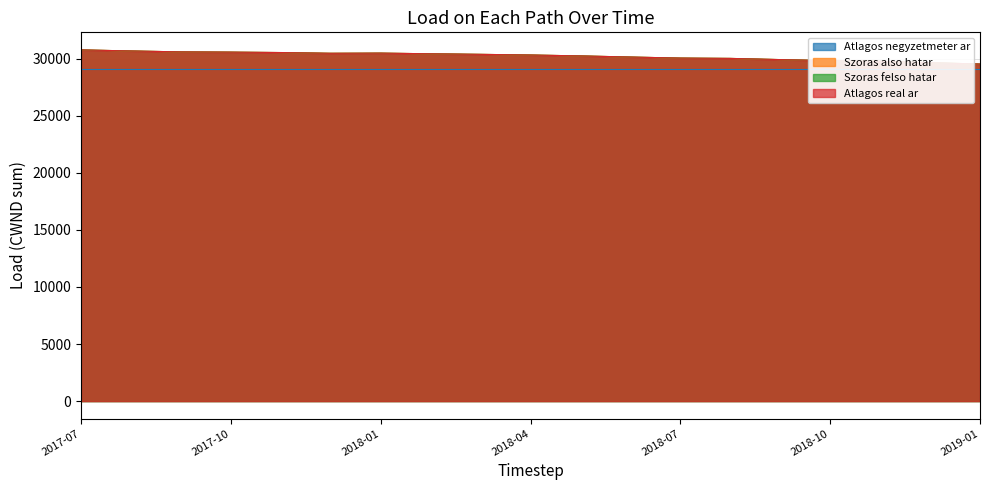

What is the smallest value displayed?

29537